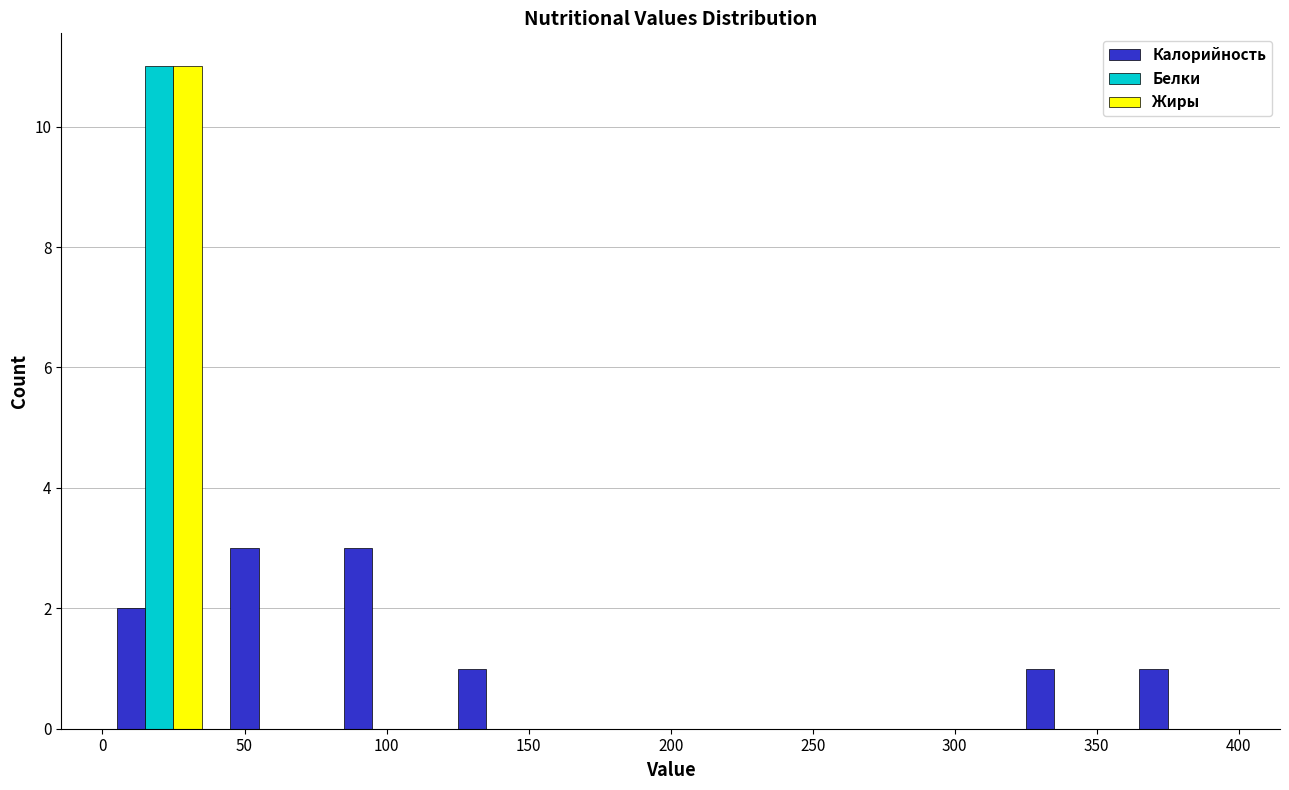

Reading left to right, transcribe this chart: for each range on the x-axis, give the height of each series' bar. The values are not printed on the chart, so give them approximately, as read against the axis.

0 to 40: Калорийность=2	Белки=11	Жиры=11
40 to 80: Калорийность=3	Белки=0	Жиры=0
80 to 120: Калорийность=3	Белки=0	Жиры=0
120 to 160: Калорийность=1	Белки=0	Жиры=0
160 to 200: Калорийность=0	Белки=0	Жиры=0
200 to 240: Калорийность=0	Белки=0	Жиры=0
240 to 280: Калорийность=0	Белки=0	Жиры=0
280 to 320: Калорийность=0	Белки=0	Жиры=0
320 to 360: Калорийность=1	Белки=0	Жиры=0
360 to 400: Калорийность=1	Белки=0	Жиры=0